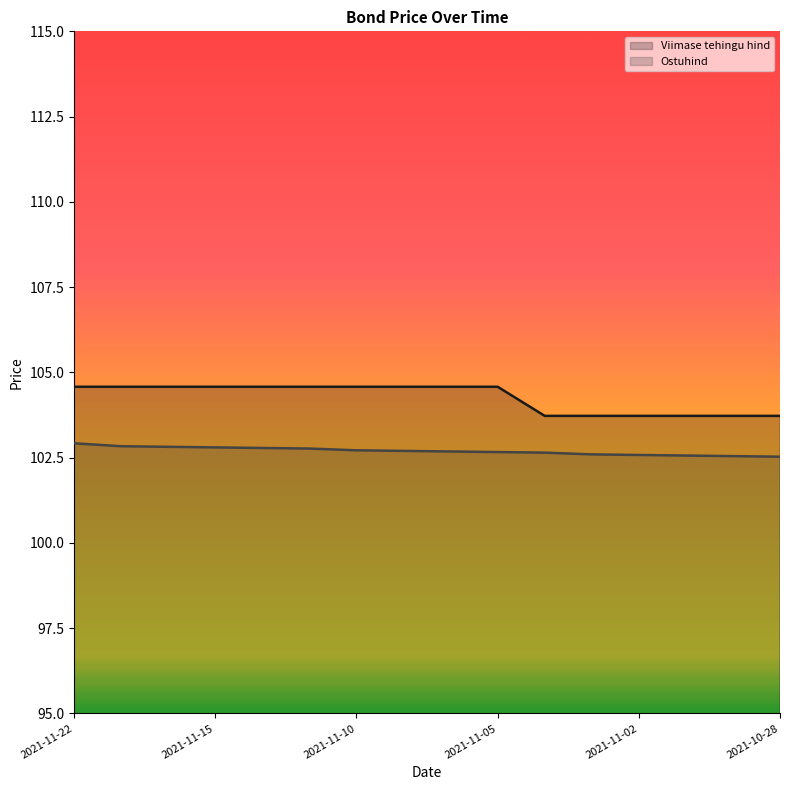

Reading left to right, what are all the values shown in this chart?

Viimase tehingu hind: 104.6	104.6	104.6	104.6	104.6	104.6	104.6	104.6	104.6	104.6	103.7	103.7	103.7	103.7	103.7	103.7
Ostuhind: 102.9	102.8	102.8	102.8	102.8	102.8	102.7	102.7	102.7	102.7	102.6	102.6	102.6	102.6	102.5	102.5